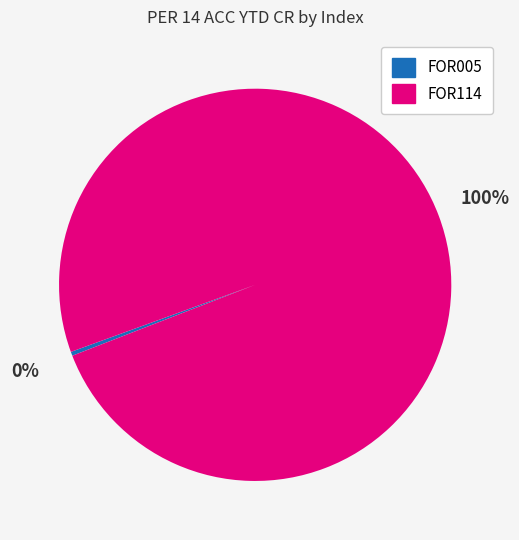

Count the number of slices in the pie.

2